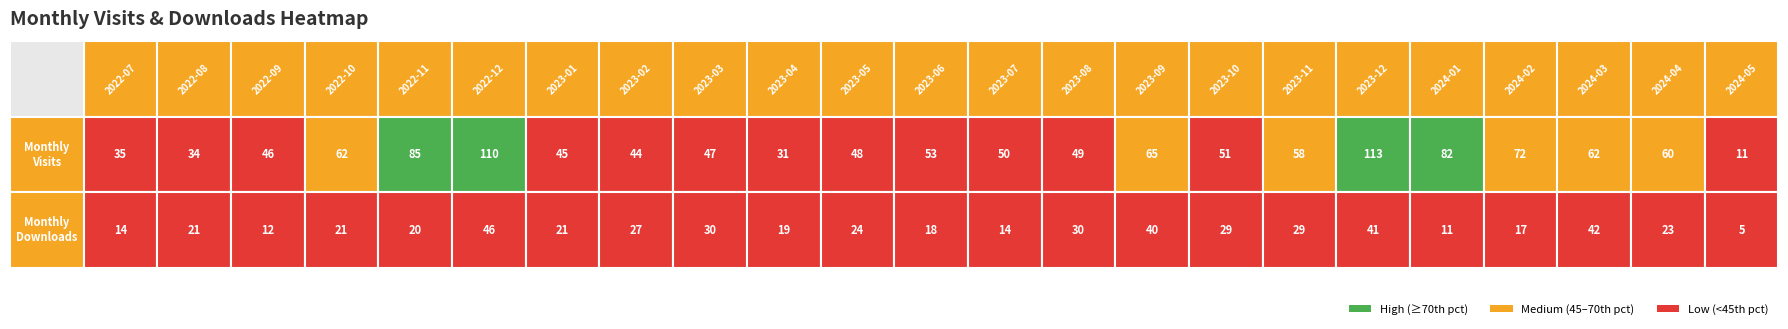

What is the difference between the highest and lowest values at 0?

102